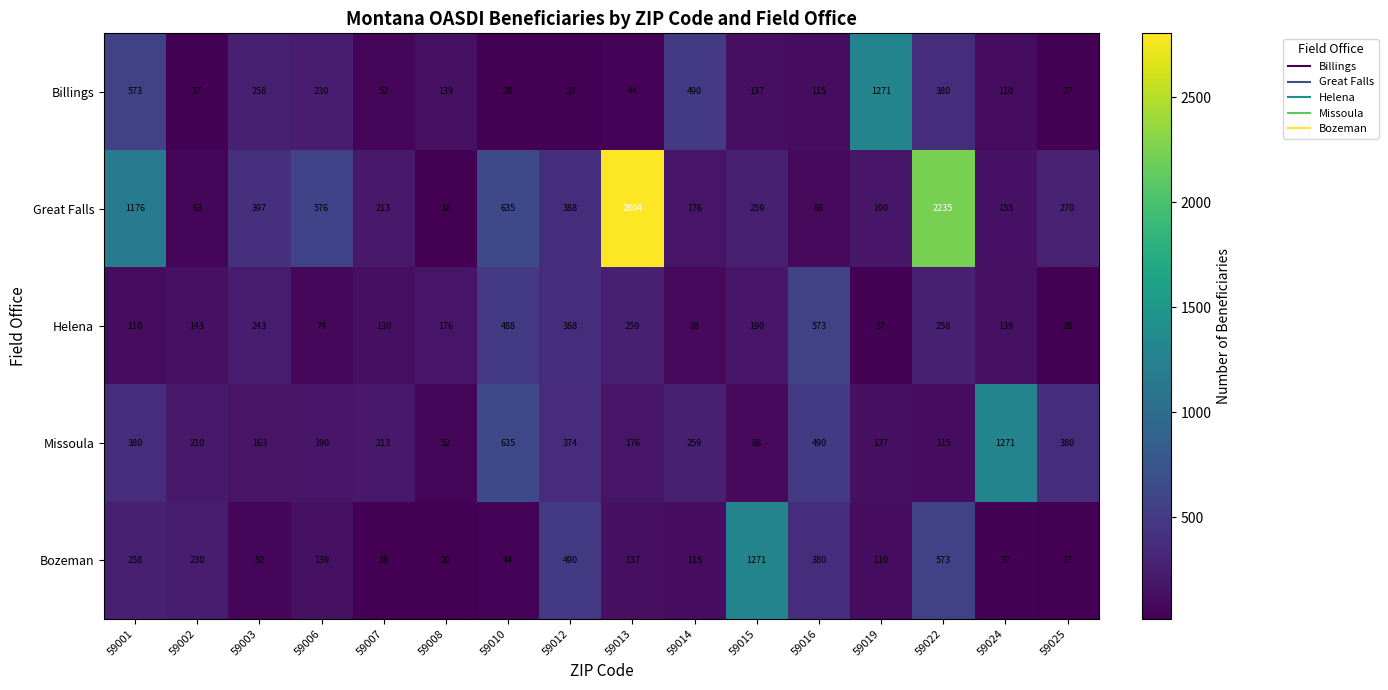

Is the value of Billings at 59010 greater than the value of Missoula at 59022?

No